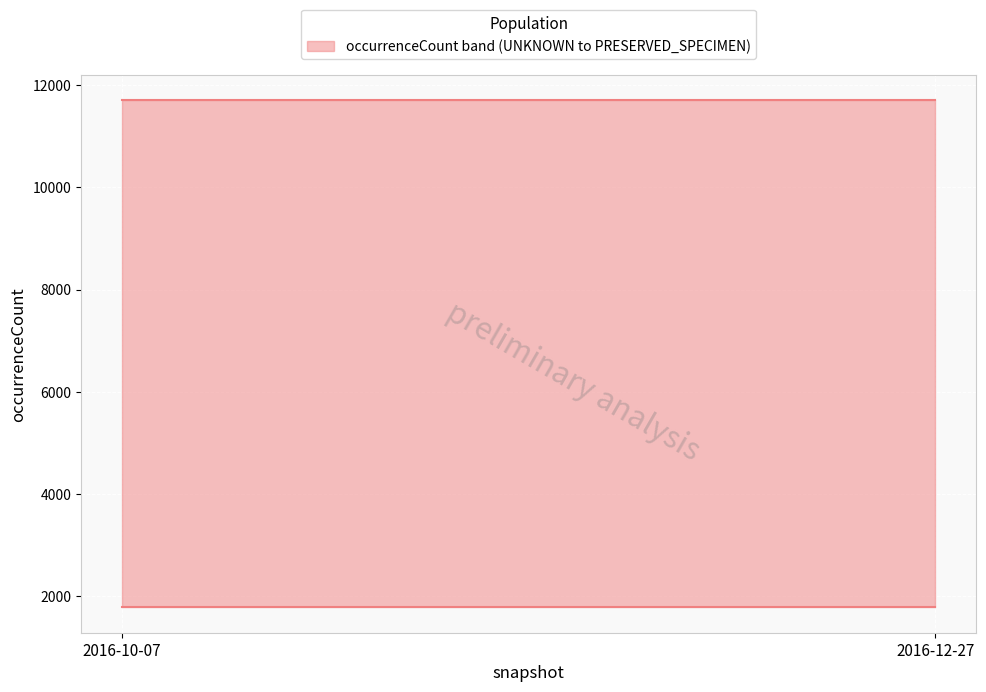

List the labels in order of UNKNOWN value, smallest first.

2016-10-07, 2016-12-27